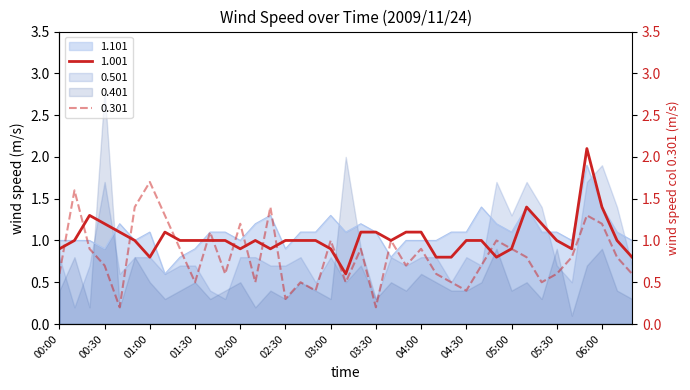

Is it true that 0.301 equals 0.3 at 02:40?

False